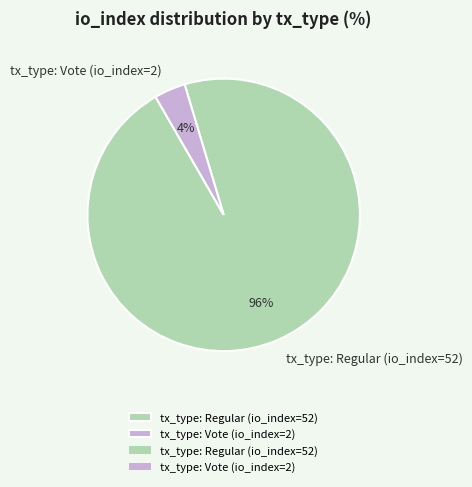

Is the sum of tx_type: Vote (io_index=2) and tx_type: Regular (io_index=52) greater than half?

Yes